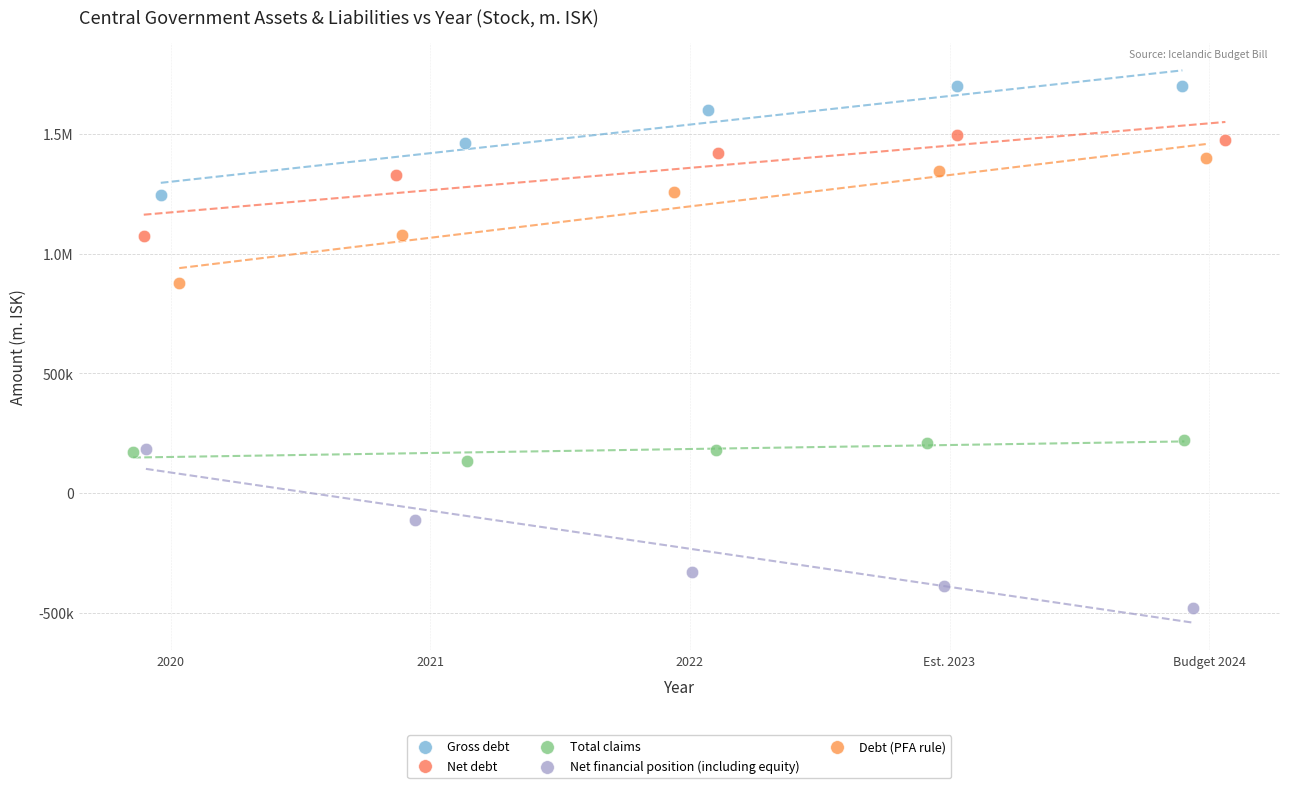

What are all the series names shown in the legend?

Gross debt, Net debt, Total claims, Net financial position (including equity), Debt (PFA rule)